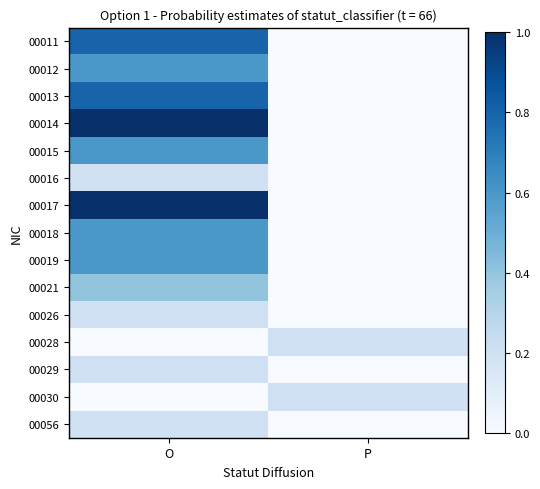

At how many categories does at least one series exceed 0?

2